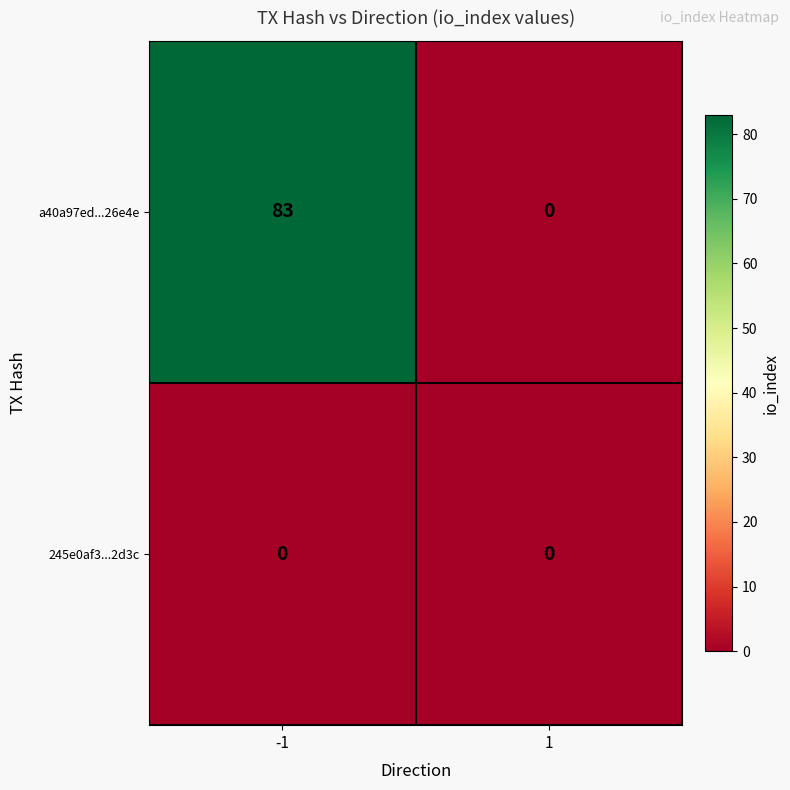

List the labels in order of 245e0af3...2d3c value, smallest first.

-1, 1